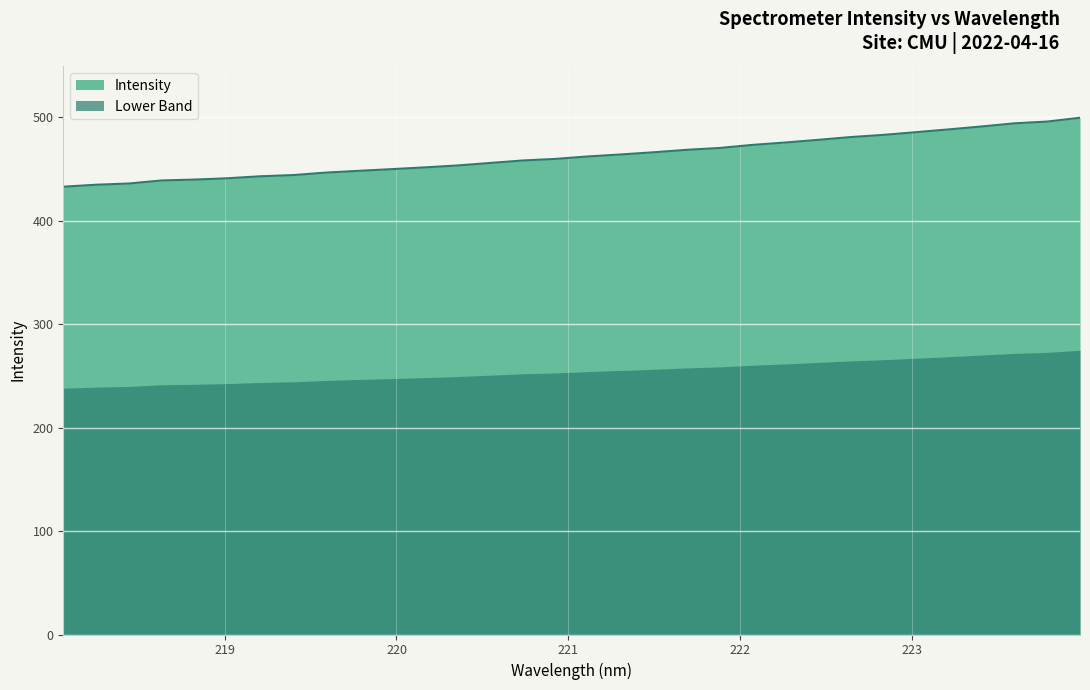

What is the sum of the values at 218.6332 and 221.4993?

905.1